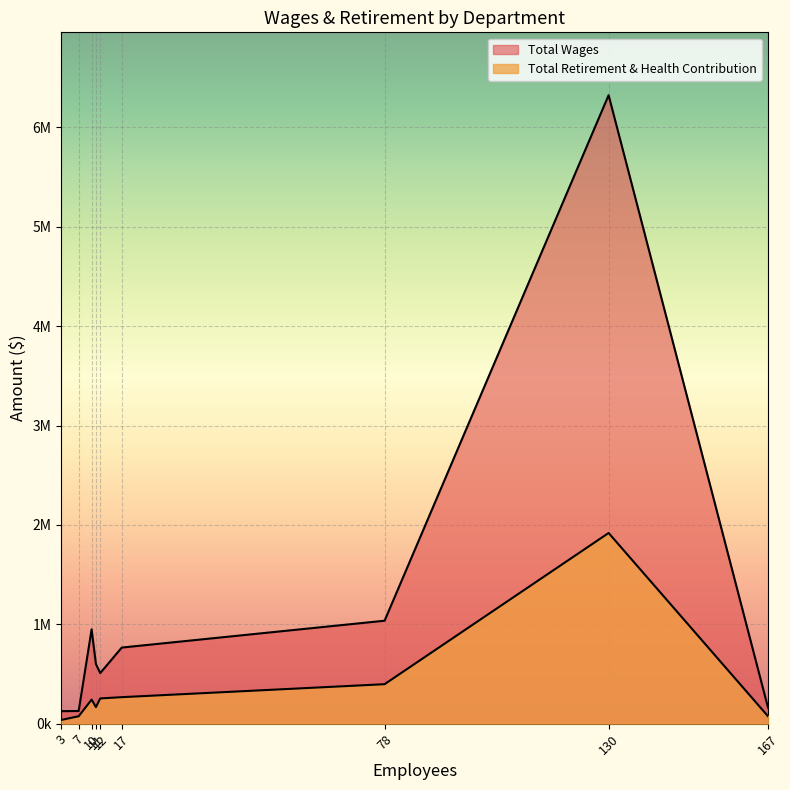

Which series has the widest spread of values?

Total Wages